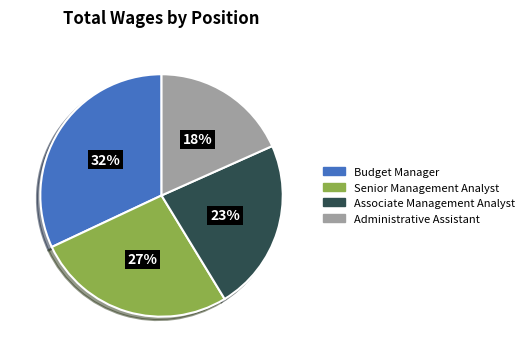

True or false: Administrative Assistant accounts for 18% of the total.

True